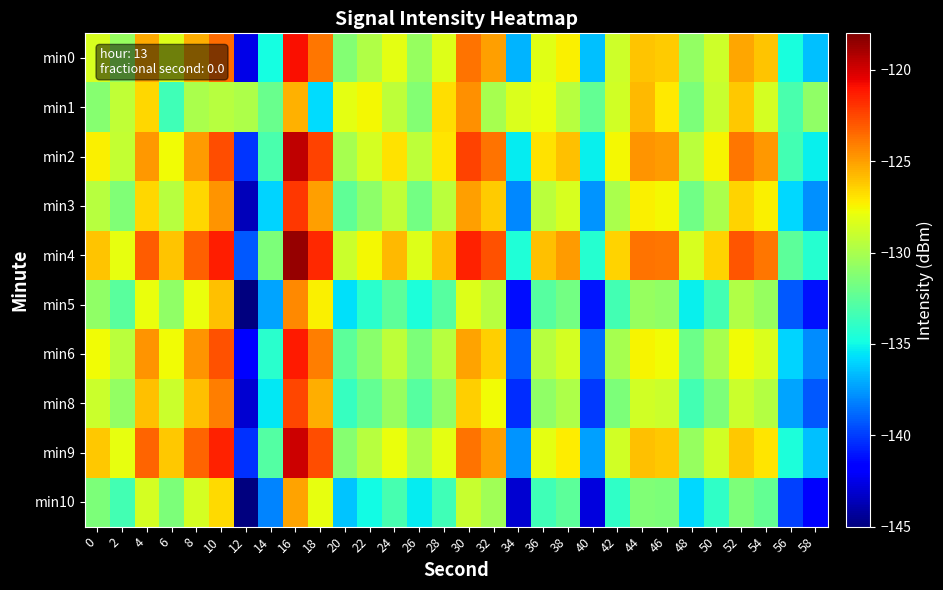

Reading right to left, transcribe all the data shown in this chart.

min0: 58=-136.6	56=-134.7	54=-126.1	52=-125.3	50=-128.8	48=-130.7	46=-126.3	44=-126.0	42=-128.8	40=-136.5	38=-127.3	36=-128.2	34=-136.8	32=-125.1	30=-123.7	28=-128.2	26=-130.6	24=-128.1	22=-129.8	20=-131.2	18=-123.9	16=-120.9	14=-134.8	12=-142.5	10=-123.5	8=-125.4	6=-128.3	4=-125.3	2=-130.6	0=-128.5
min1: 58=-130.8	56=-133.1	54=-128.6	52=-126.2	50=-129.0	48=-131.5	46=-127.1	44=-125.8	42=-128.7	40=-132.3	38=-129.6	36=-127.9	34=-128.4	32=-130.1	30=-124.6	28=-126.8	26=-131.2	24=-129.3	22=-127.5	20=-128.1	18=-135.8	16=-125.5	14=-132.1	12=-129.9	10=-129.5	8=-130.0	6=-133.5	4=-126.6	2=-129.2	0=-131.1
min2: 58=-135.2	56=-133.3	54=-124.8	52=-123.9	50=-127.4	48=-129.4	46=-124.9	44=-124.7	42=-127.5	40=-135.2	38=-126.0	36=-126.9	34=-135.4	32=-123.8	30=-122.4	28=-127.0	26=-129.3	24=-126.9	22=-128.6	20=-130.1	18=-122.4	16=-119.5	14=-133.1	12=-140.2	10=-122.7	8=-124.9	6=-127.6	4=-124.8	2=-129.1	0=-127.3
min3: 58=-137.8	56=-135.9	54=-127.3	52=-126.5	50=-130.0	48=-131.9	46=-127.5	44=-127.3	42=-130.0	40=-137.7	38=-128.5	36=-129.4	34=-138.0	32=-126.3	30=-125.0	28=-129.4	26=-131.8	24=-129.2	22=-130.9	20=-132.4	18=-125.0	16=-122.1	14=-136.0	12=-143.6	10=-124.7	8=-126.6	6=-129.5	4=-126.6	2=-131.3	0=-129.5
min4: 58=-134.3	56=-132.5	54=-123.9	52=-122.9	50=-126.5	48=-128.5	46=-123.9	44=-123.7	42=-126.5	40=-134.3	38=-124.9	36=-126.0	34=-134.5	32=-122.8	30=-121.4	28=-125.9	26=-128.3	24=-125.8	22=-127.5	20=-128.9	18=-121.6	16=-118.6	14=-131.5	12=-139.2	10=-121.3	8=-123.2	6=-126.1	4=-123.1	2=-128.0	0=-126.1
min5: 58=-141.1	56=-139.2	54=-130.6	52=-129.8	50=-133.3	48=-135.2	46=-130.8	44=-130.6	42=-133.3	40=-141.0	38=-131.8	36=-132.7	34=-141.3	32=-129.6	30=-128.3	28=-132.7	26=-134.6	24=-132.5	22=-134.2	20=-135.7	18=-127.3	16=-124.4	14=-137.3	12=-144.9	10=-126.0	8=-127.9	6=-130.8	4=-127.9	2=-132.6	0=-130.8
min6: 58=-137.9	56=-136.0	54=-128.4	52=-127.6	50=-130.1	48=-132.0	46=-127.6	44=-127.4	42=-130.1	40=-138.8	38=-128.6	36=-129.5	34=-139.1	32=-126.4	30=-125.1	28=-129.5	26=-131.4	24=-129.3	22=-131.0	20=-132.5	18=-124.1	16=-121.2	14=-134.2	12=-141.7	10=-122.8	8=-124.7	6=-127.6	4=-124.7	2=-129.4	0=-127.6
min8: 58=-139.2	56=-137.3	54=-129.7	52=-128.9	50=-131.4	48=-133.3	46=-128.9	44=-128.7	42=-131.4	40=-140.1	38=-129.9	36=-130.8	34=-140.4	32=-127.7	30=-126.4	28=-130.8	26=-132.7	24=-130.6	22=-132.3	20=-133.8	18=-125.4	16=-122.5	14=-135.5	12=-143.0	10=-124.1	8=-126.0	6=-128.9	4=-126.0	2=-130.7	0=-128.9
min9: 58=-136.5	56=-134.6	54=-127.0	52=-126.2	50=-128.7	48=-130.6	46=-126.2	44=-126.0	42=-128.7	40=-137.4	38=-127.2	36=-128.1	34=-137.7	32=-125.0	30=-123.7	28=-128.1	26=-130.0	24=-127.9	22=-129.6	20=-131.1	18=-122.7	16=-119.8	14=-132.8	12=-140.3	10=-121.4	8=-123.3	6=-126.2	4=-123.3	2=-128.0	0=-126.2
min10: 58=-141.8	56=-139.9	54=-132.3	52=-131.5	50=-134.0	48=-135.9	46=-131.5	44=-131.3	42=-134.0	40=-142.7	38=-132.5	36=-133.4	34=-143.0	32=-130.3	30=-129.0	28=-133.4	26=-135.3	24=-133.2	22=-134.9	20=-136.4	18=-128.0	16=-125.1	14=-138.1	12=-145.6	10=-126.7	8=-128.6	6=-131.5	4=-128.6	2=-133.3	0=-131.5